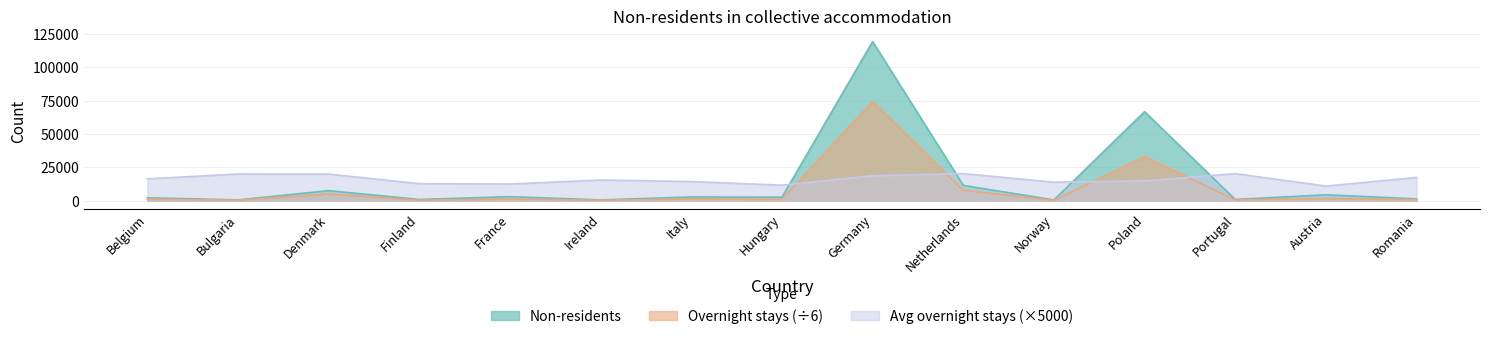

What is the minimum value for Avg overnight stays?

10976.0